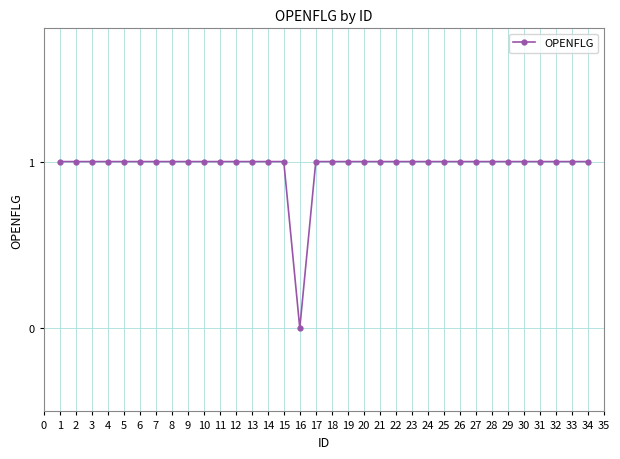

Is it true that the value at 3 is 1?

True